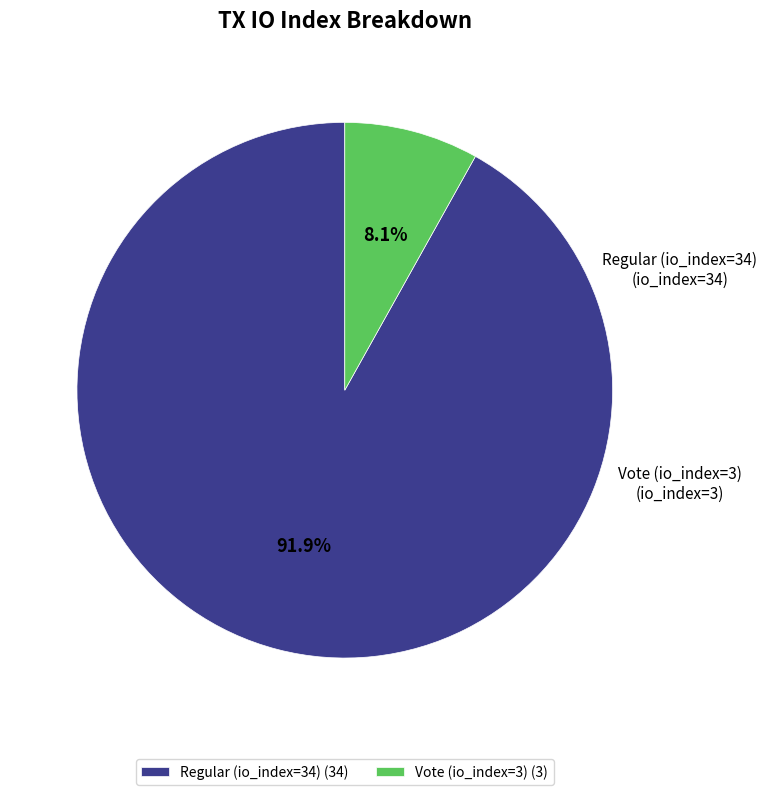

Is it true that Vote (io_index=3) is 3% of the pie?

False